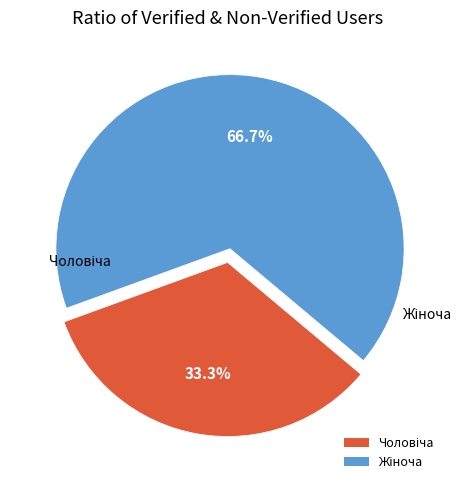

Does any single category account for the majority?

Yes